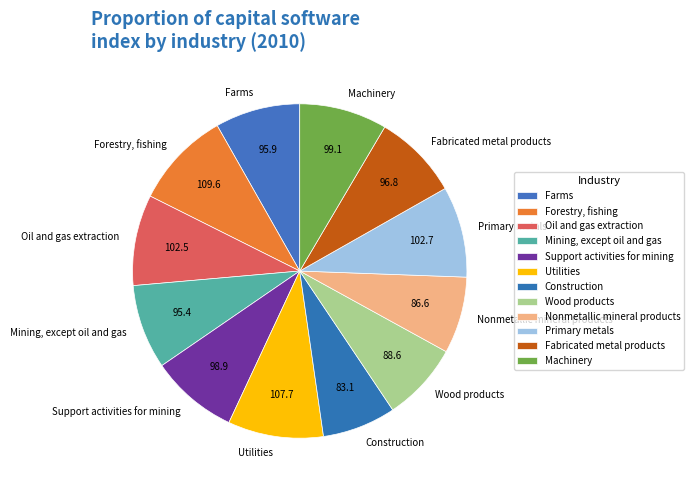

What is the ratio of the value at Utilities to the value at Oil and gas extraction?

1.1